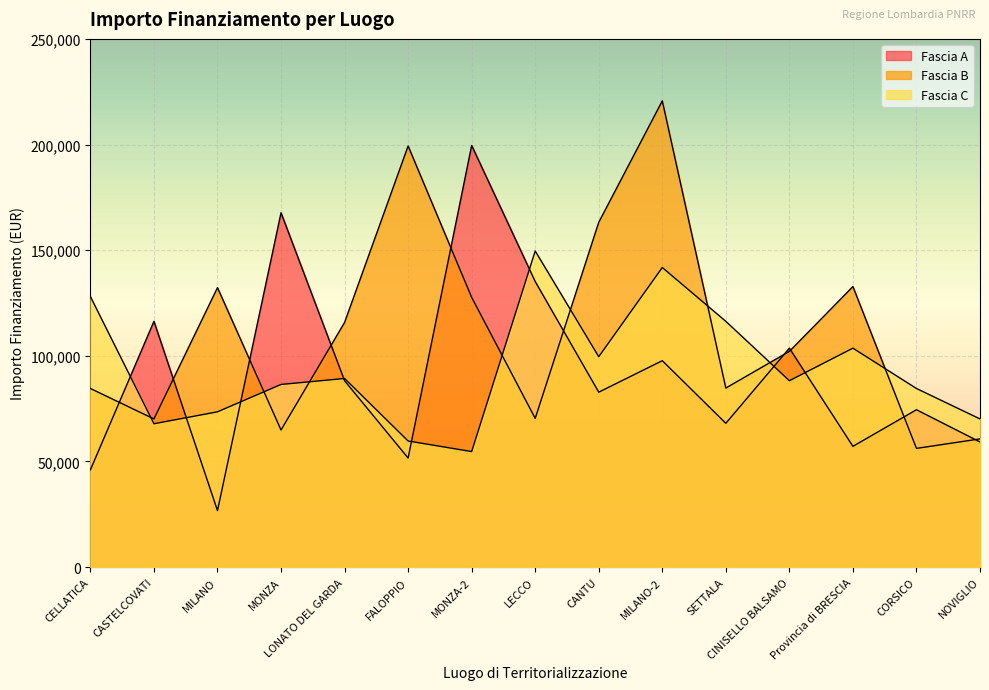

How many lines are shown in the chart?

3